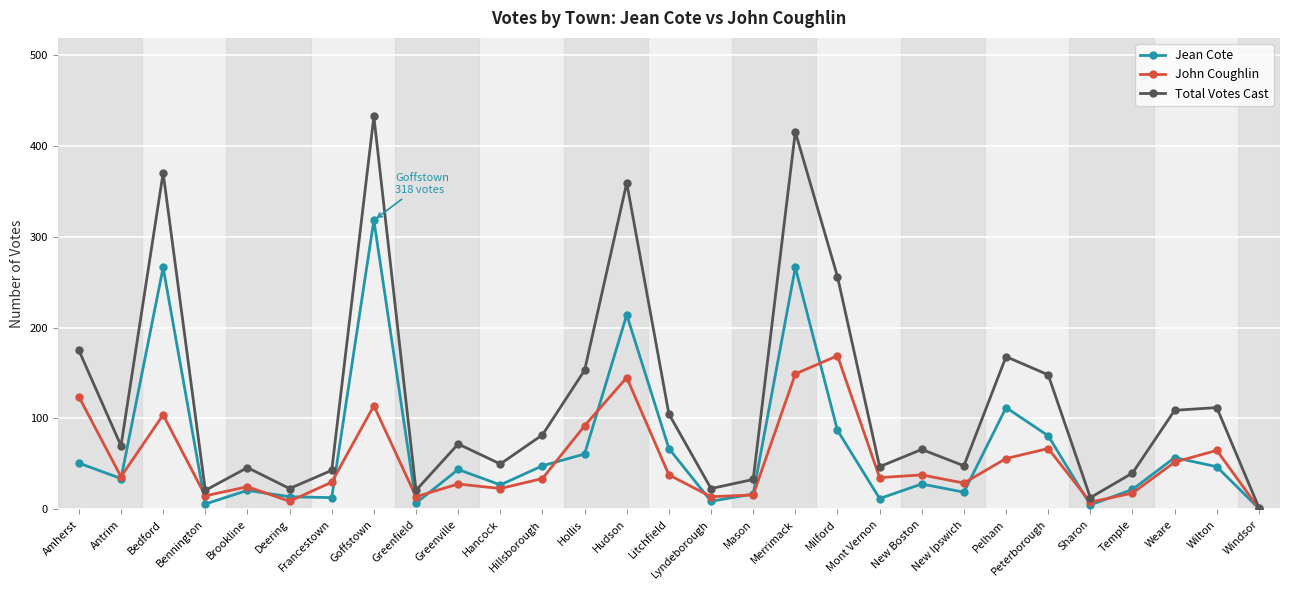

Which category has the highest value across all series?

Goffstown